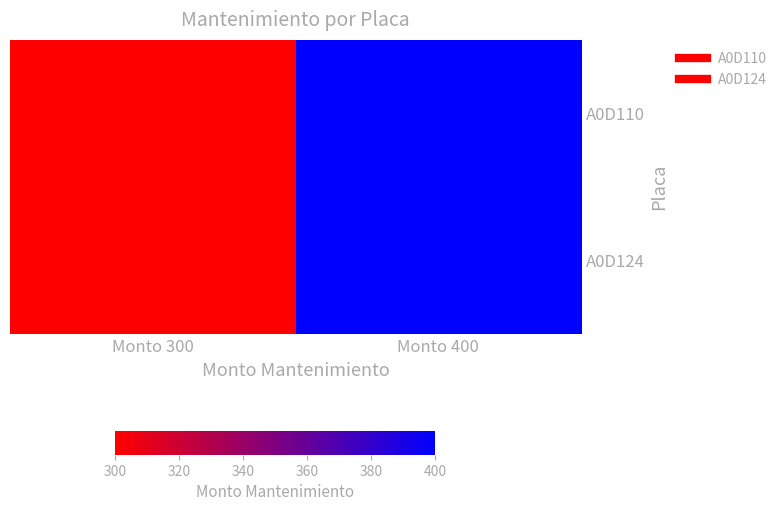

Between Monto 300 and Monto 400, which series saw the biggest shift?

A0D110